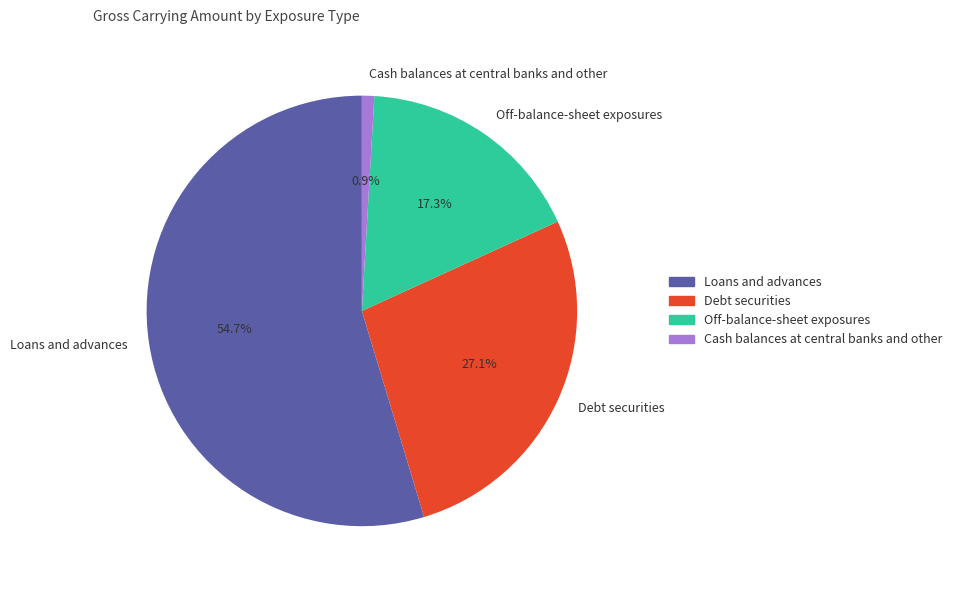

Which has a higher value, Debt securities or Off-balance-sheet exposures?

Debt securities